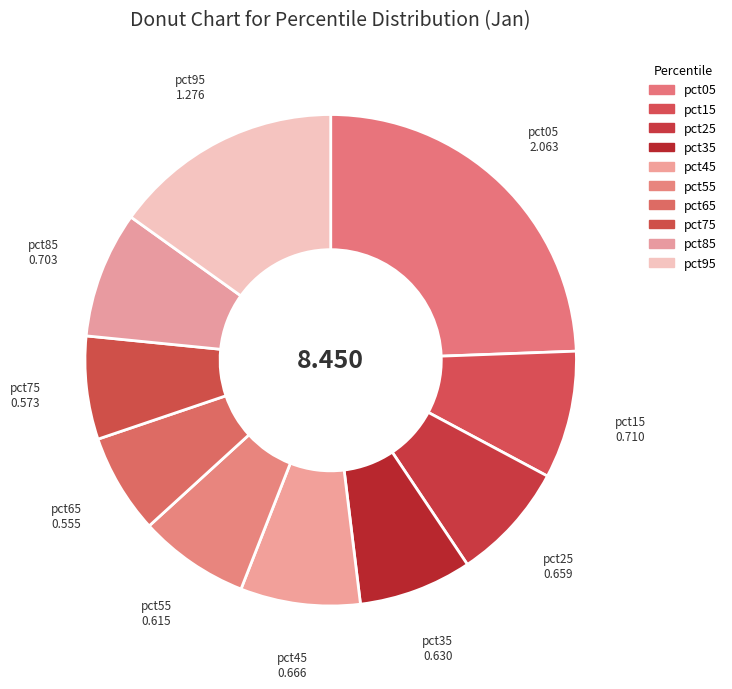

What portion of the pie excludes pct95?

84.9%